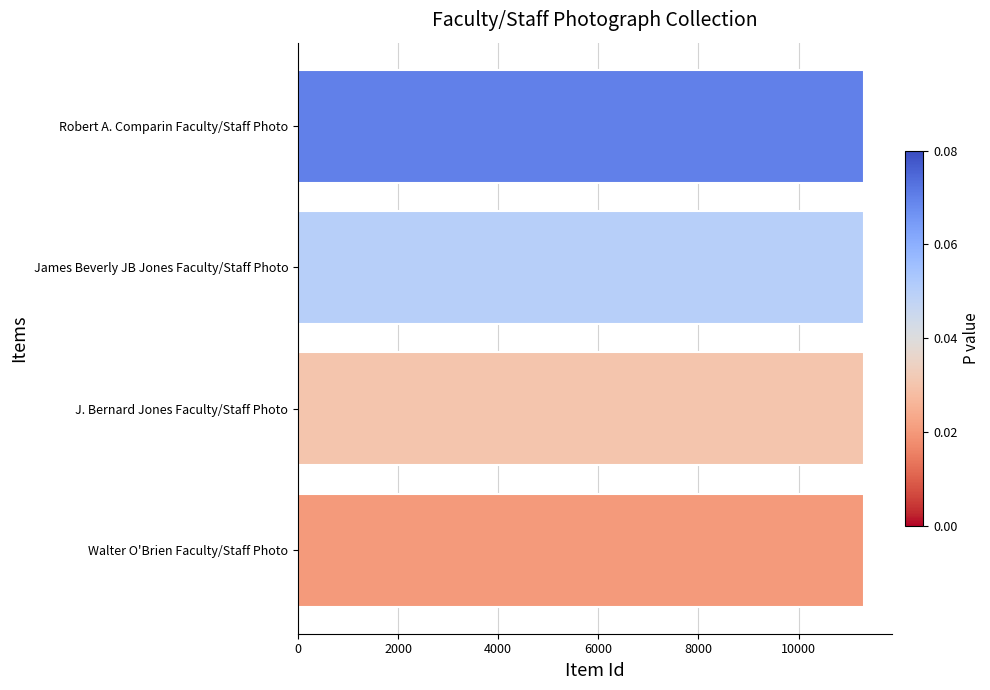

What is the greatest value displayed?

11303